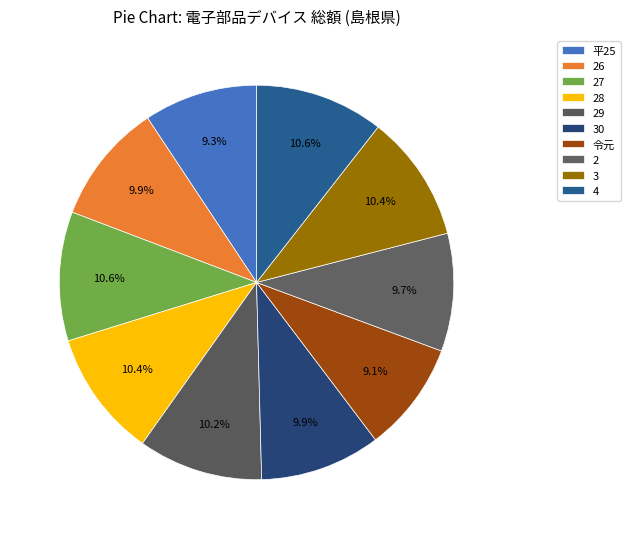

To the nearest percent, what is the combined percentage of 3 and 27?

21%